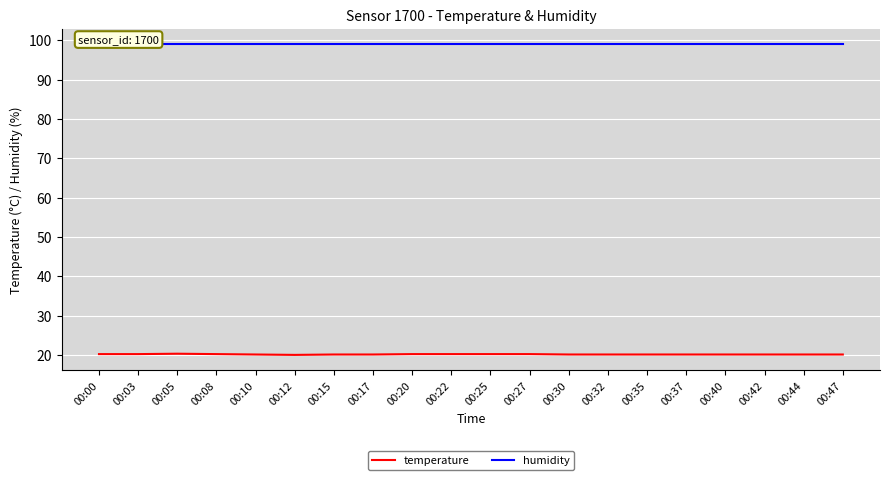

True or false: temperature and humidity intersect in this chart.

False